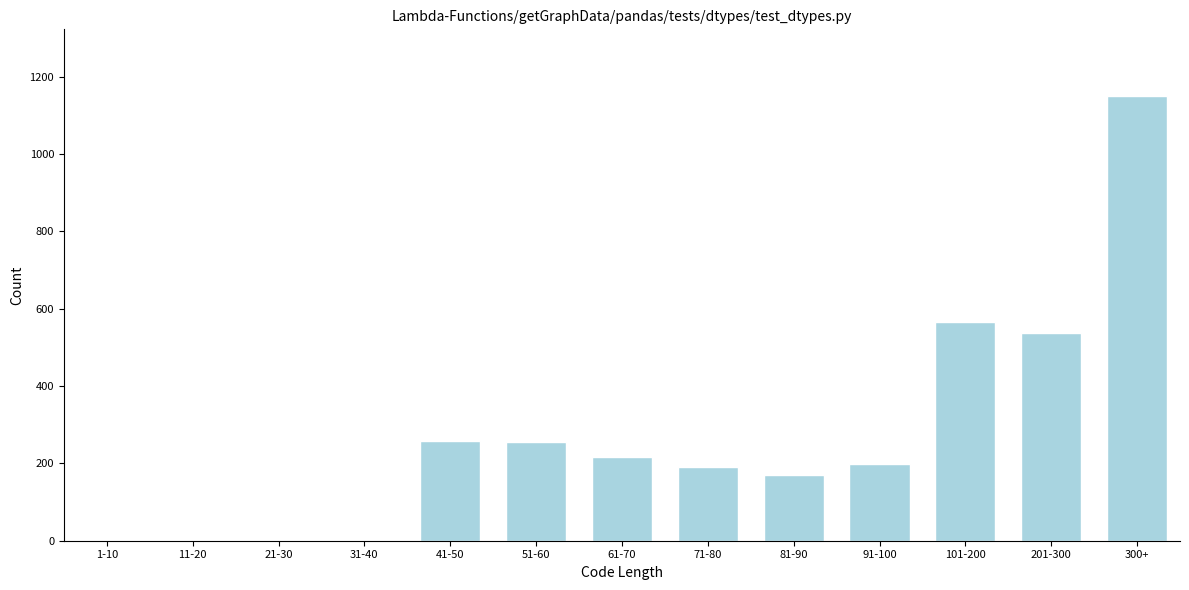

Which has a higher value, 31-40 or 81-90?

81-90